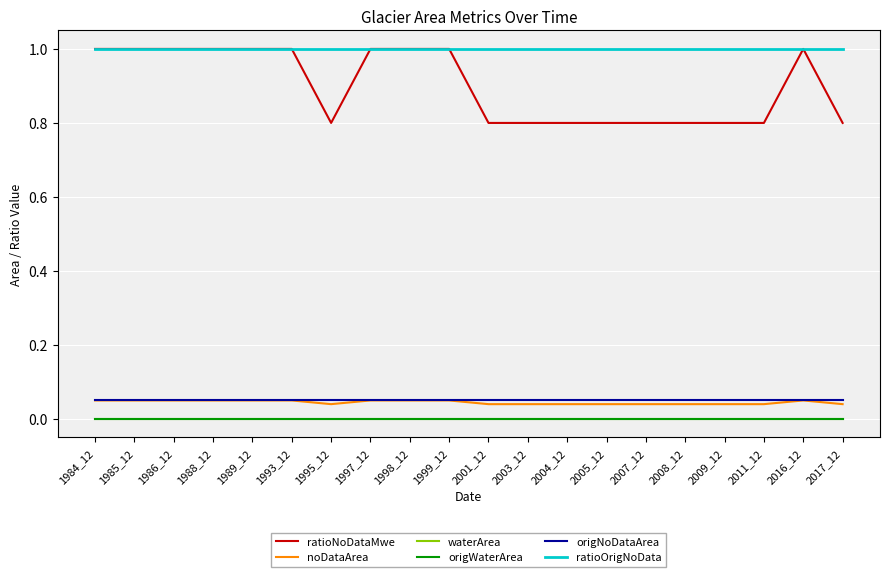

Does the chart have visible grid lines?

Yes